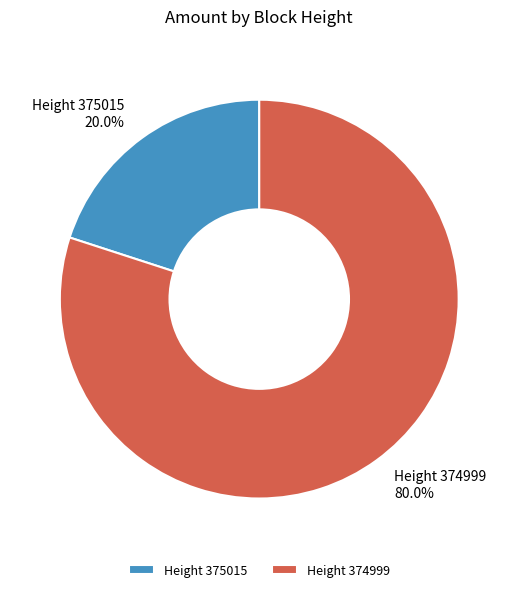

What is the ratio of the value at Height 374999 to the value at Height 375015?

4.0